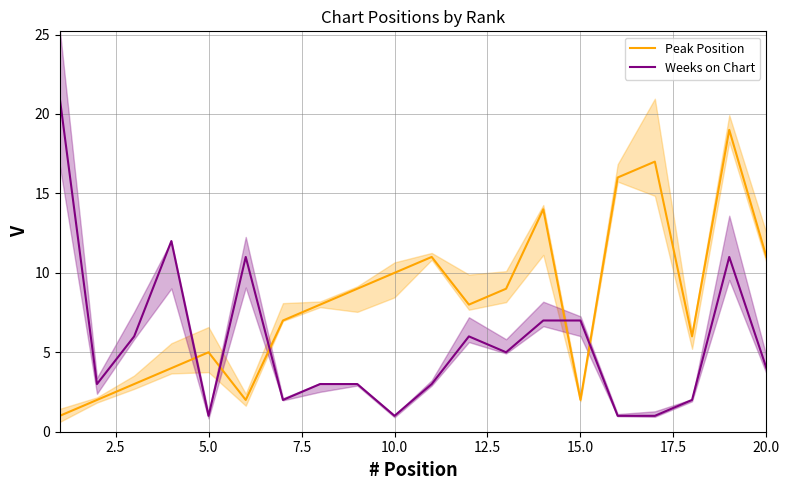

List the series in order of their peak value, lowest first.

Peak Position, Weeks on Chart